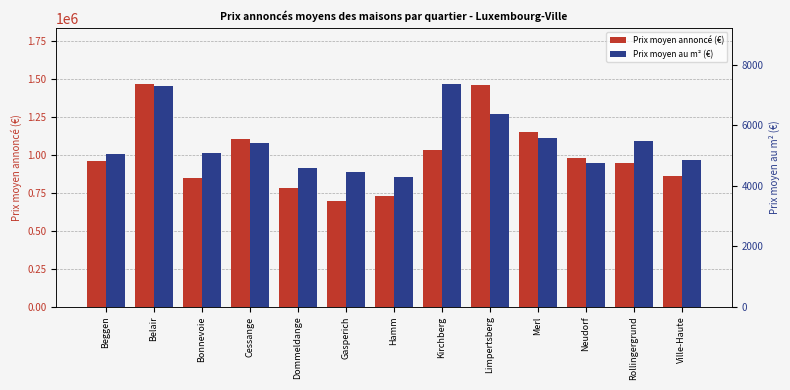

What is the maximum value shown in the chart?

1469733.4